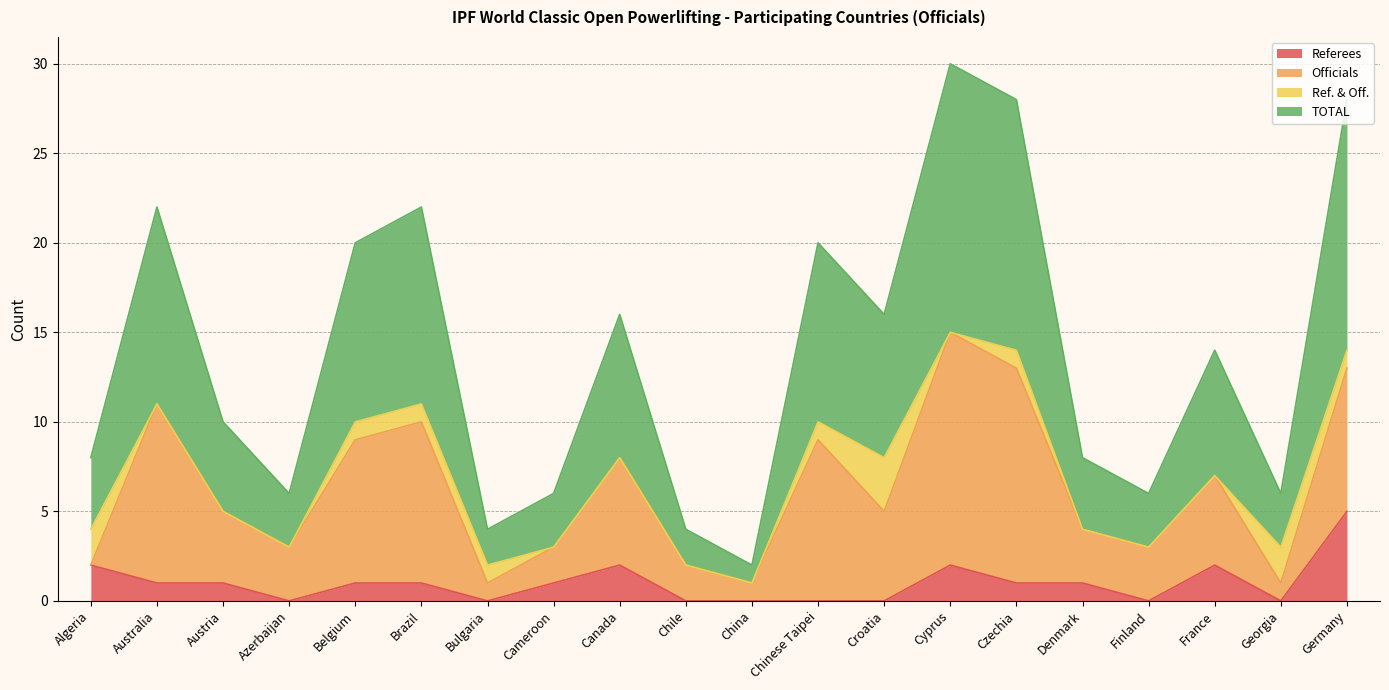

Where is TOTAL nearest to the value 8?

Canada